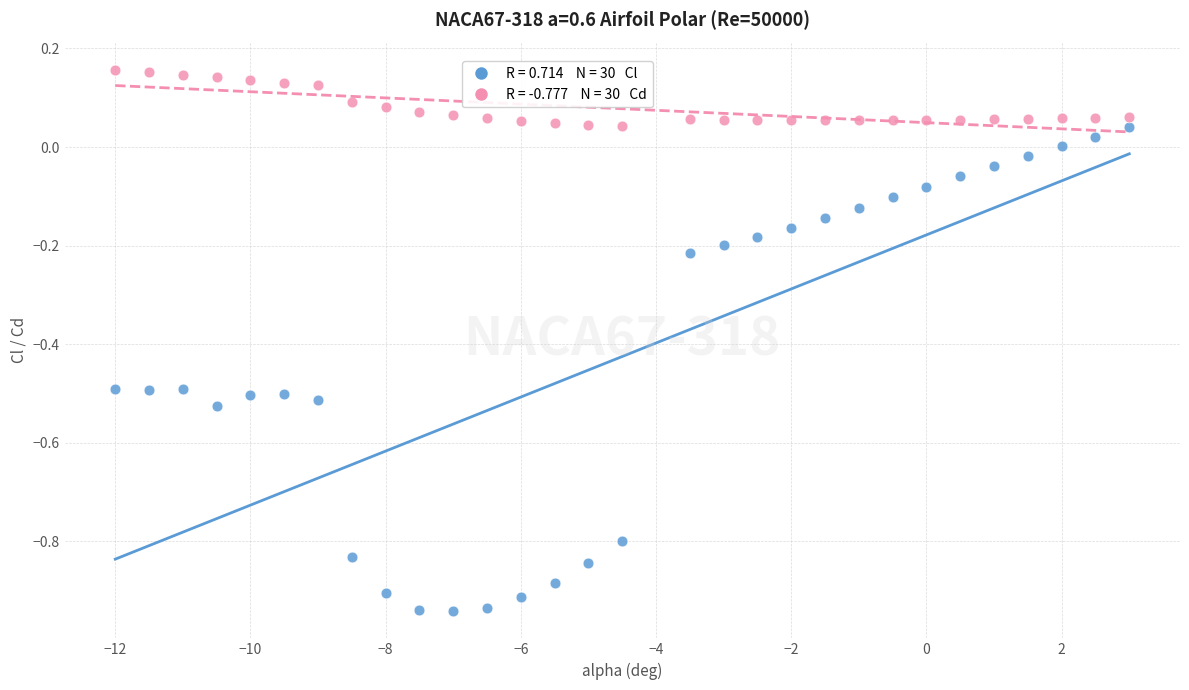

Across all data points, what is the range of X values (max minus min)?

15.0